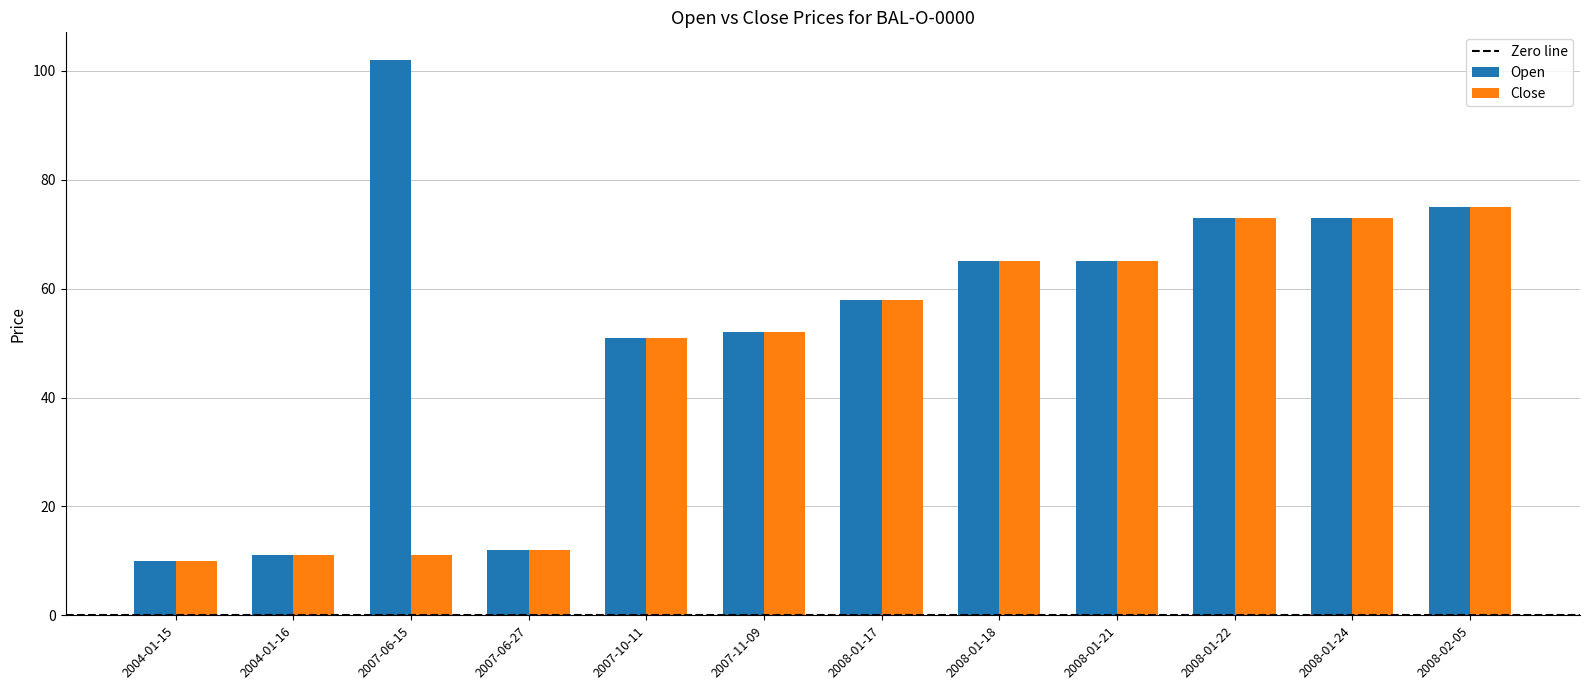

Which series has the widest spread of values?

Open